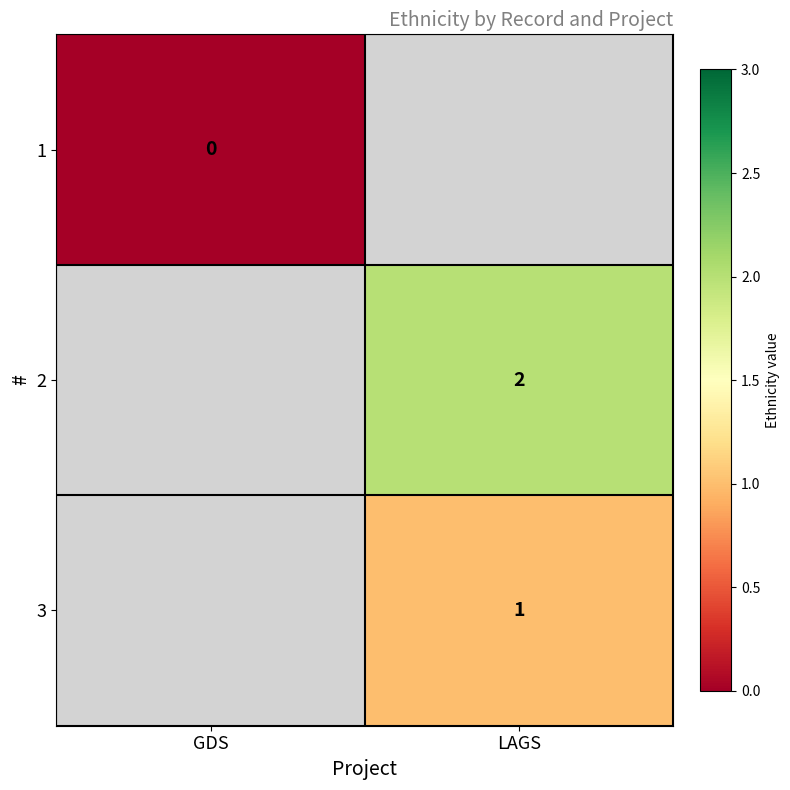

The 2 series shows 2 at LAGS. True or false?

True